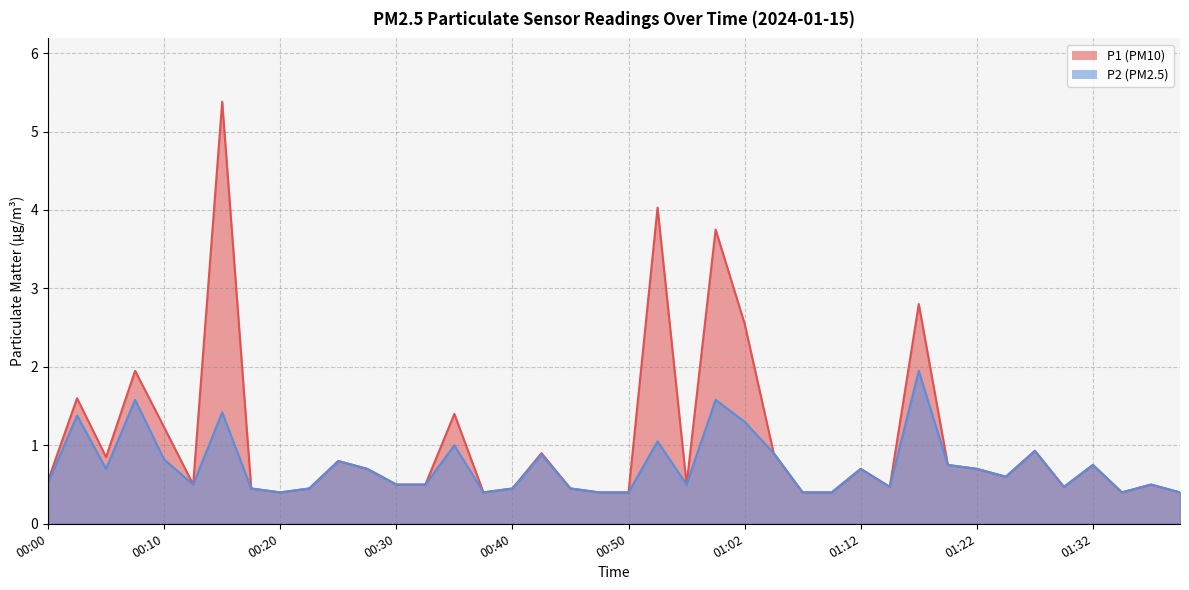

True or false: P2 and P1 cross at least once.

False